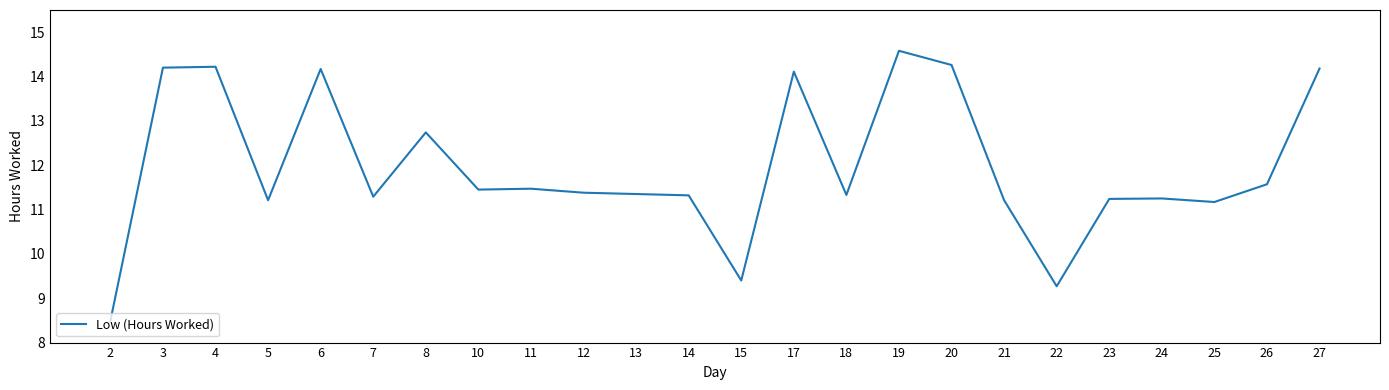

The value at 7 is 11.3. True or false?

True